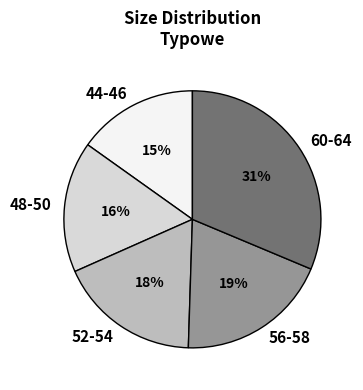

Rank the categories by value from lowest to highest.

44-46, 48-50, 52-54, 56-58, 60-64